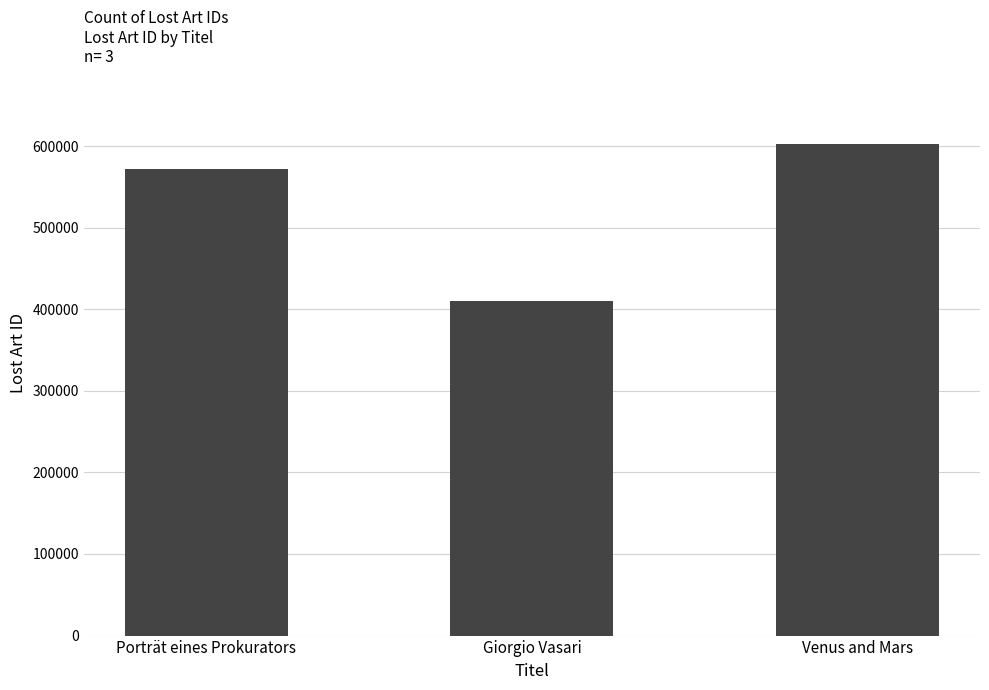

List the labels in order of value, smallest first.

Giorgio Vasari, Porträt eines Prokurators, Venus and Mars